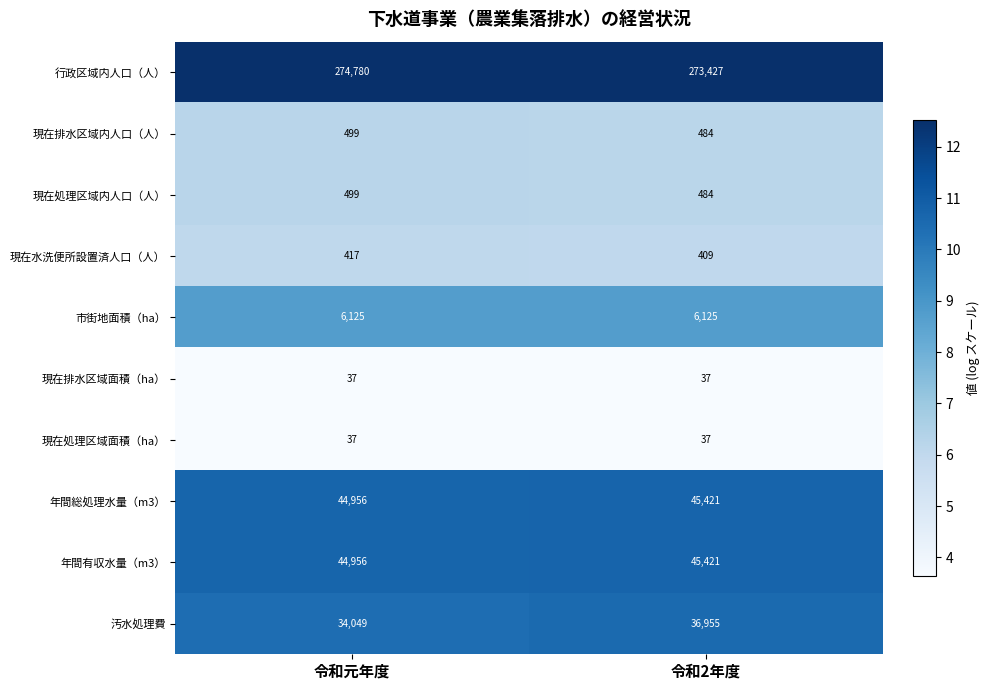

Reading right to left, what are all the values shown in this chart?

行政区域内人口（人）: 273427	274780
現在排水区域内人口（人）: 484	499
現在処理区域内人口（人）: 484	499
現在水洗便所設置済人口（人）: 409	417
市街地面積（ha）: 6125	6125
現在排水区域面積（ha）: 37	37
現在処理区域面積（ha）: 37	37
年間総処理水量（m3）: 45421	44956
年間有収水量（m3）: 45421	44956
汚水処理費: 36955	34049